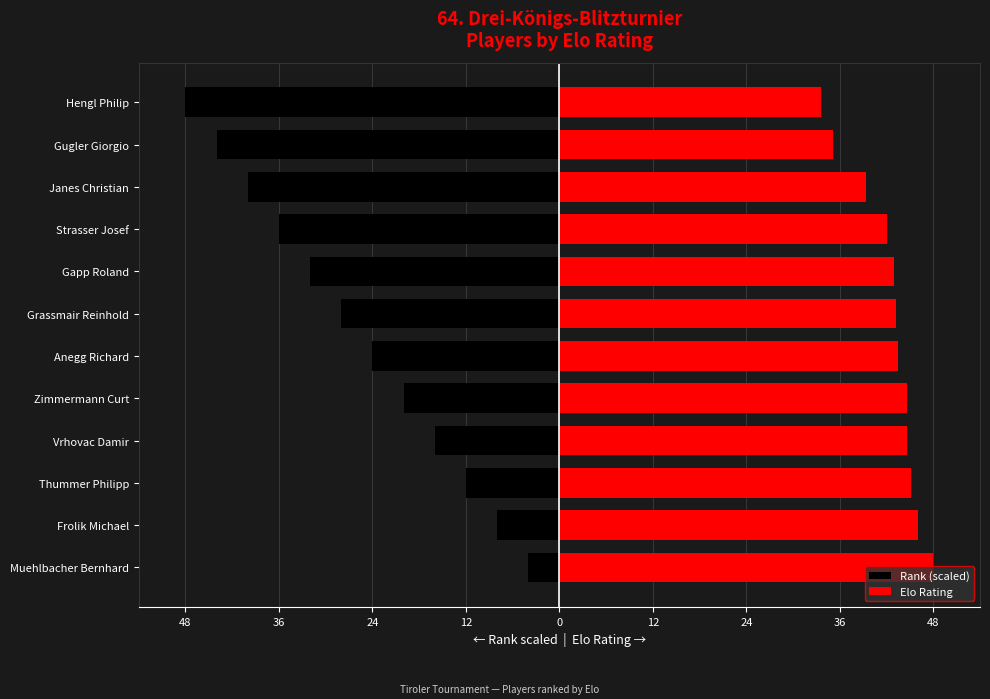

Reading left to right, list all the values displayed in this chart.

Rank (scaled): -4.0	-8.0	-12.0	-16.0	-20.0	-24.0	-28.0	-32.0	-36.0	-40.0	-44.0	-48.0
Elo Rating: 48.0	46.0	45.2	44.6	44.6	43.4	43.2	43.0	42.1	39.4	35.1	33.6